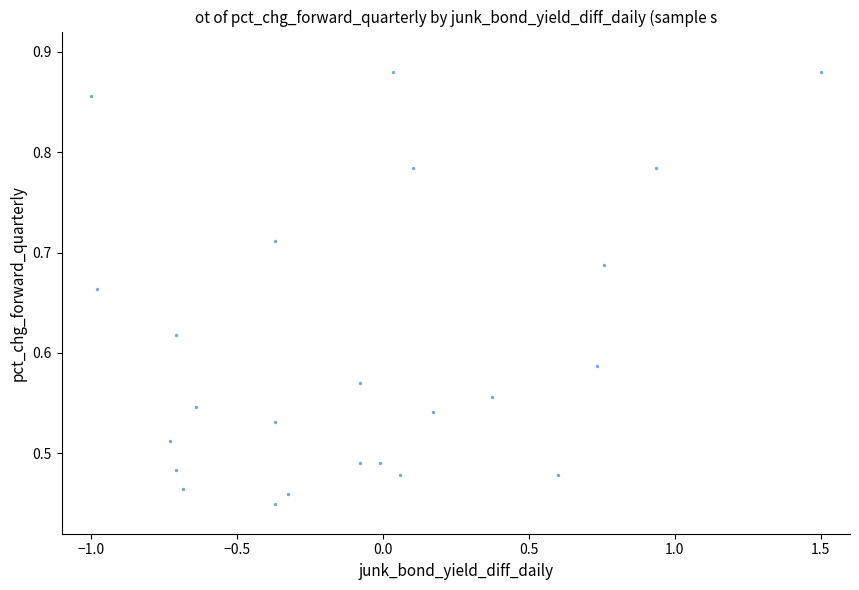

What is the range of Y values (max minus min)?

0.4